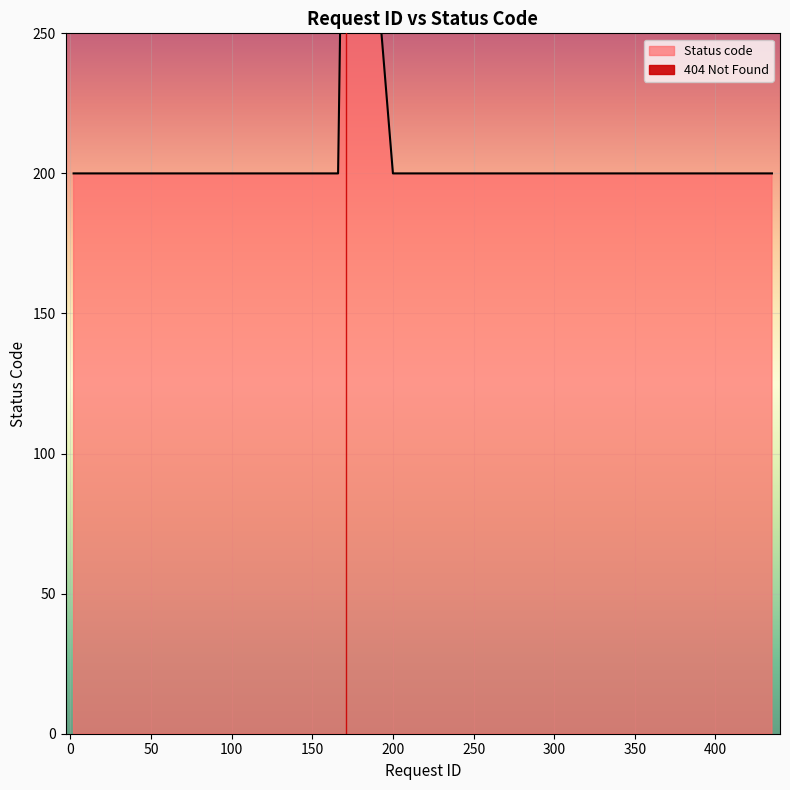

True or false: the data shows 200 at 200.

True